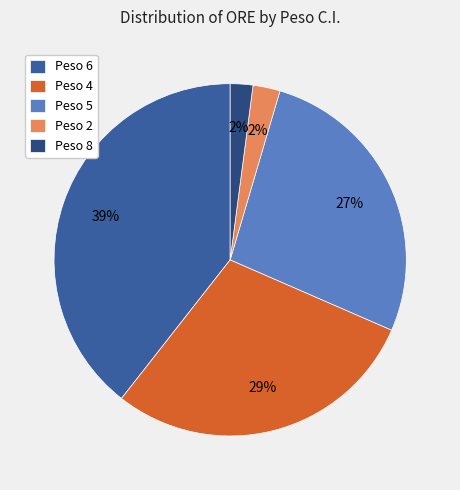

To the nearest percent, what is the difference between the largest and smallest slice percentages?

37%